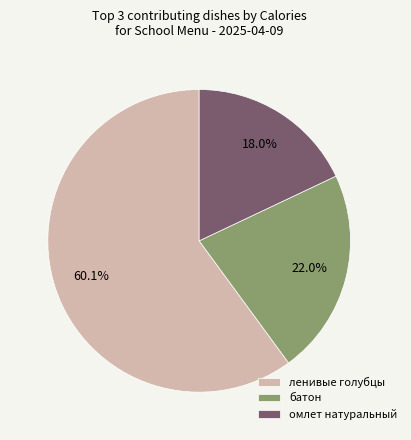

Does батон represent more than half of the total?

No